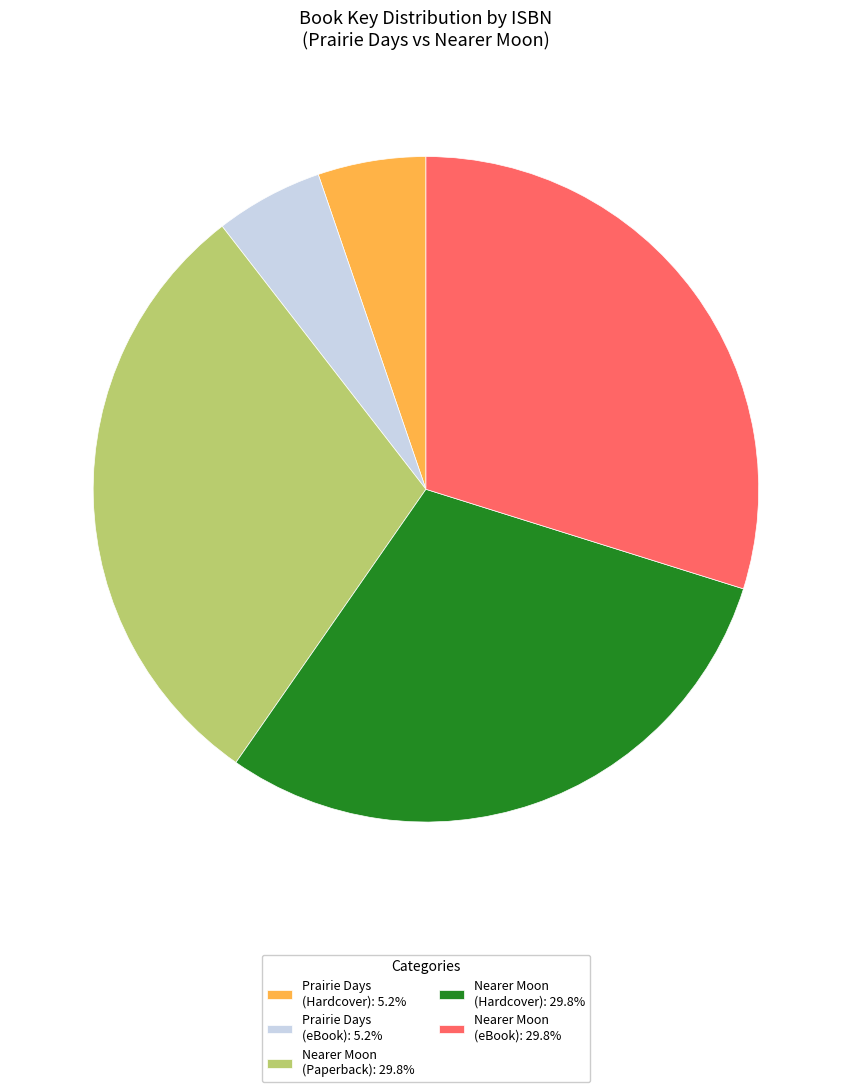

How many slices are in this pie chart?

5